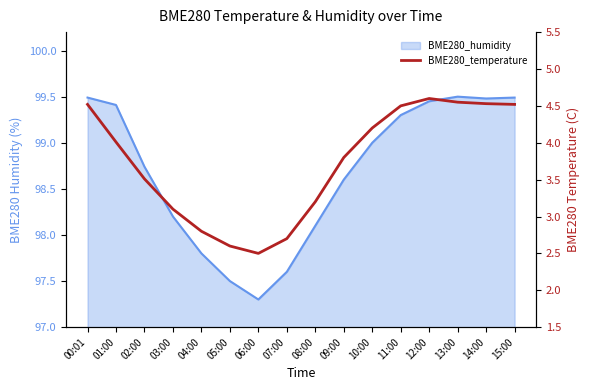

How many values exceed 4?

8